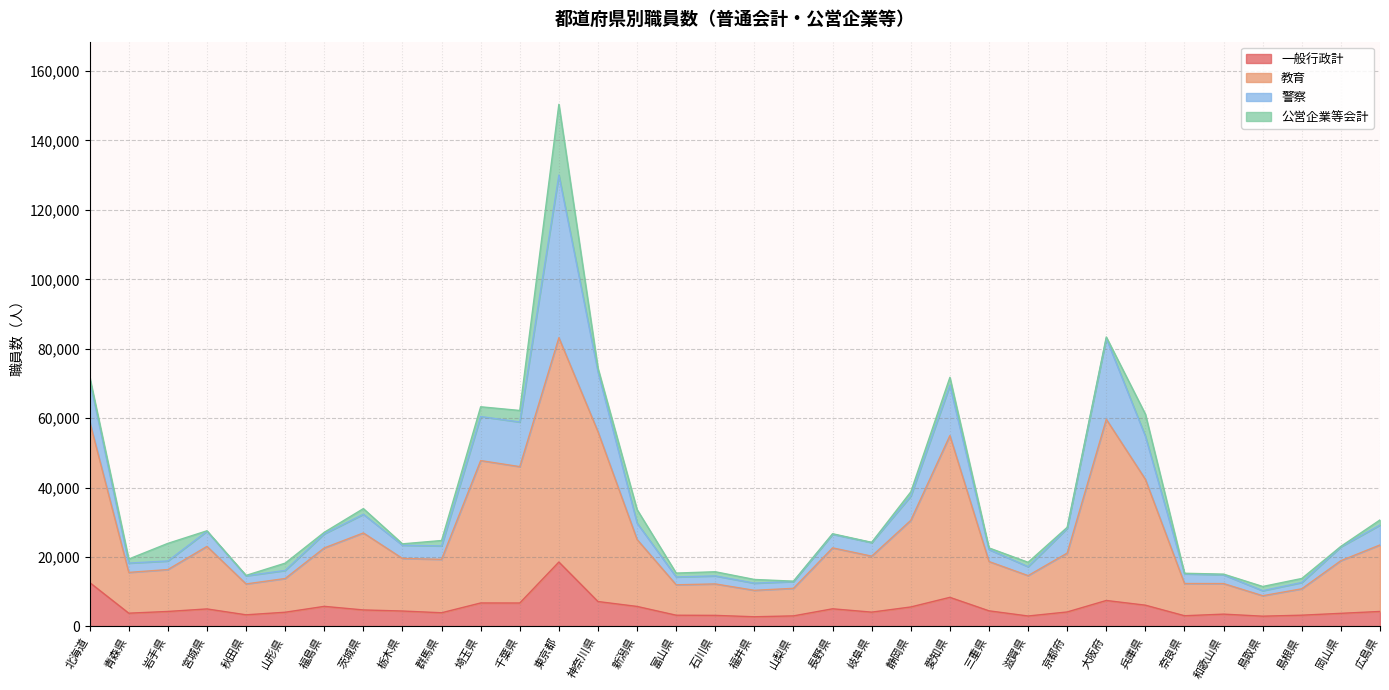

What is the approximate value of 一般行政計 at 東京都?

18553